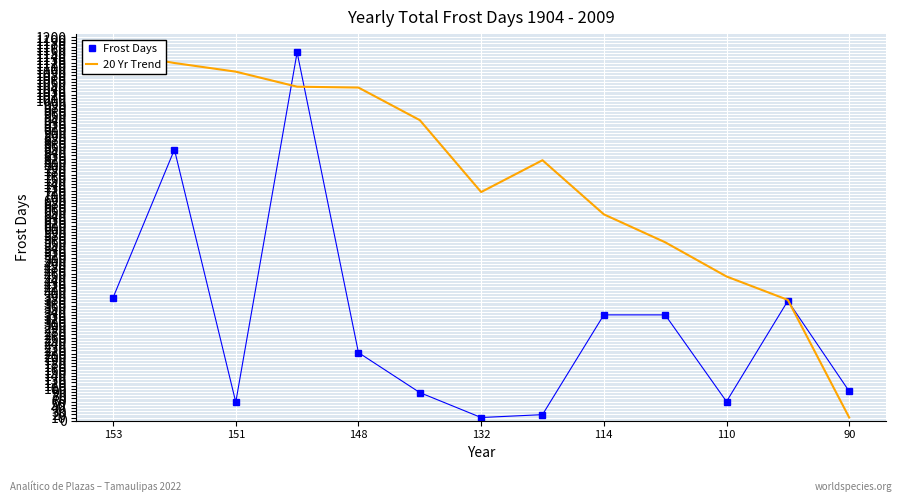

What is the average value of the Frost Days series?

305